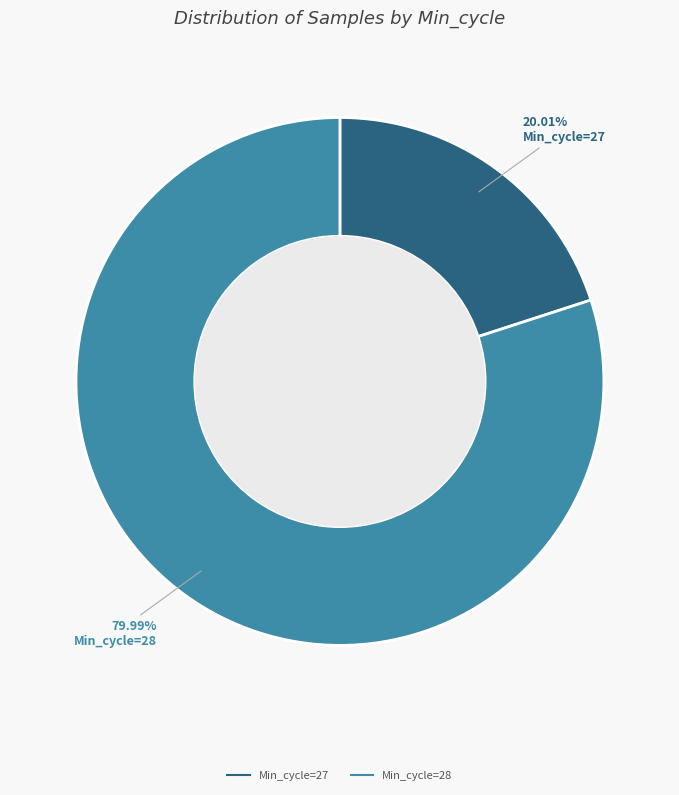

Does any single category account for the majority?

Yes